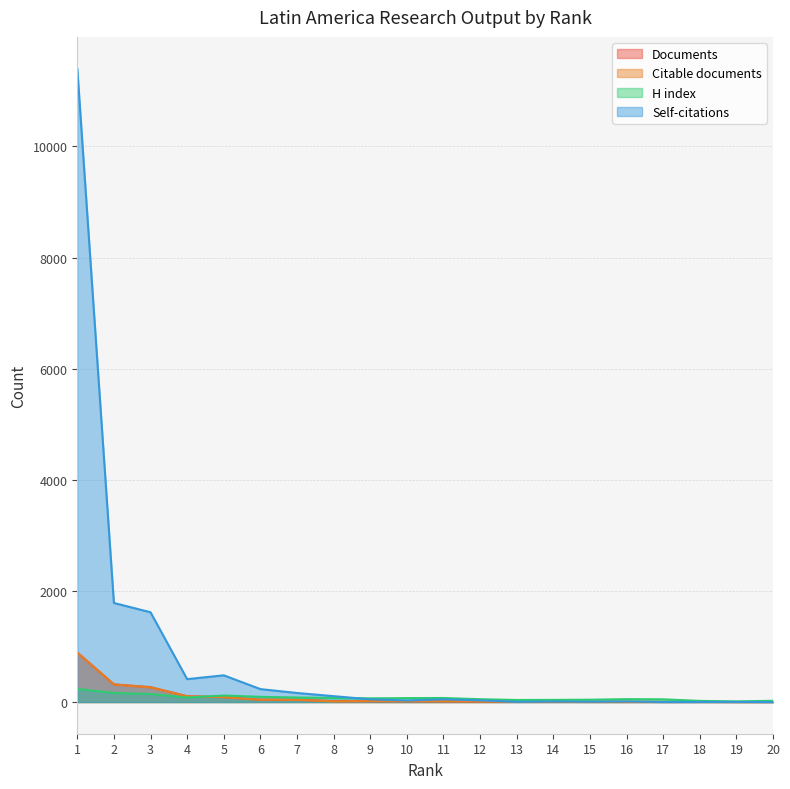

Reading right to left, what are all the values shown in this chart?

Documents: 20=1	19=1	18=2	17=2	16=3	15=3	14=6	13=9	12=9	11=13	10=14	9=16	8=16	7=40	6=41	5=89	4=104	3=268	2=318	1=891
Citable documents: 20=1	19=1	18=2	17=2	16=3	15=3	14=6	13=9	12=9	11=13	10=14	9=16	8=13	7=39	6=41	5=88	4=103	3=263	2=315	1=888
H index: 20=23	19=11	18=21	17=49	16=52	15=42	14=39	13=37	12=51	11=73	10=71	9=67	8=74	7=82	6=94	5=117	4=82	3=144	2=164	1=235
Self-citations: 20=0	19=3	18=2	17=1	16=10	15=6	14=10	13=4	12=31	11=49	10=29	9=49	8=106	7=163	6=233	5=481	4=412	3=1616	2=1783	1=11401